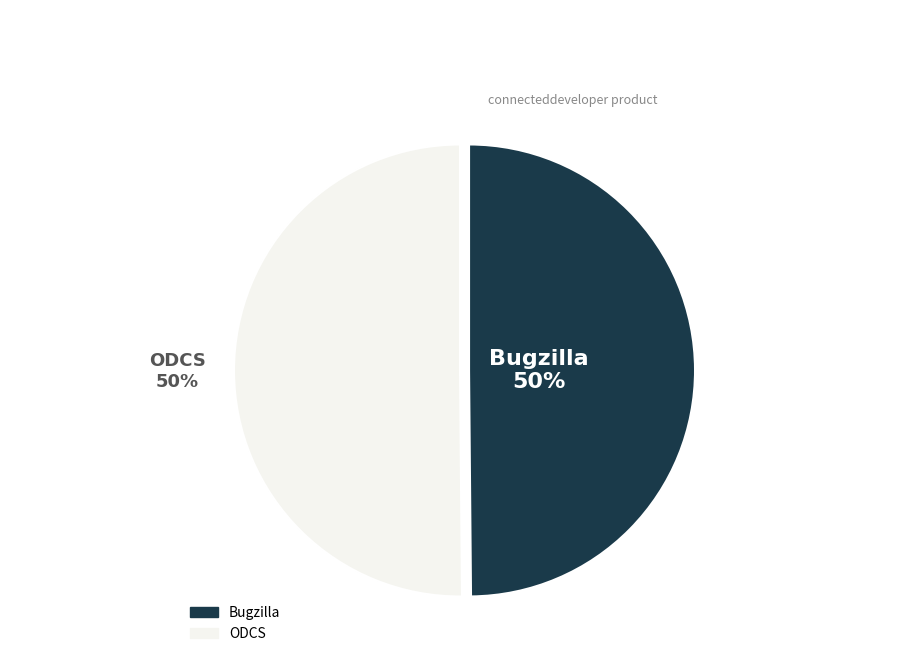

What is the ratio of the value at Bugzilla to the value at ODCS?

1.0